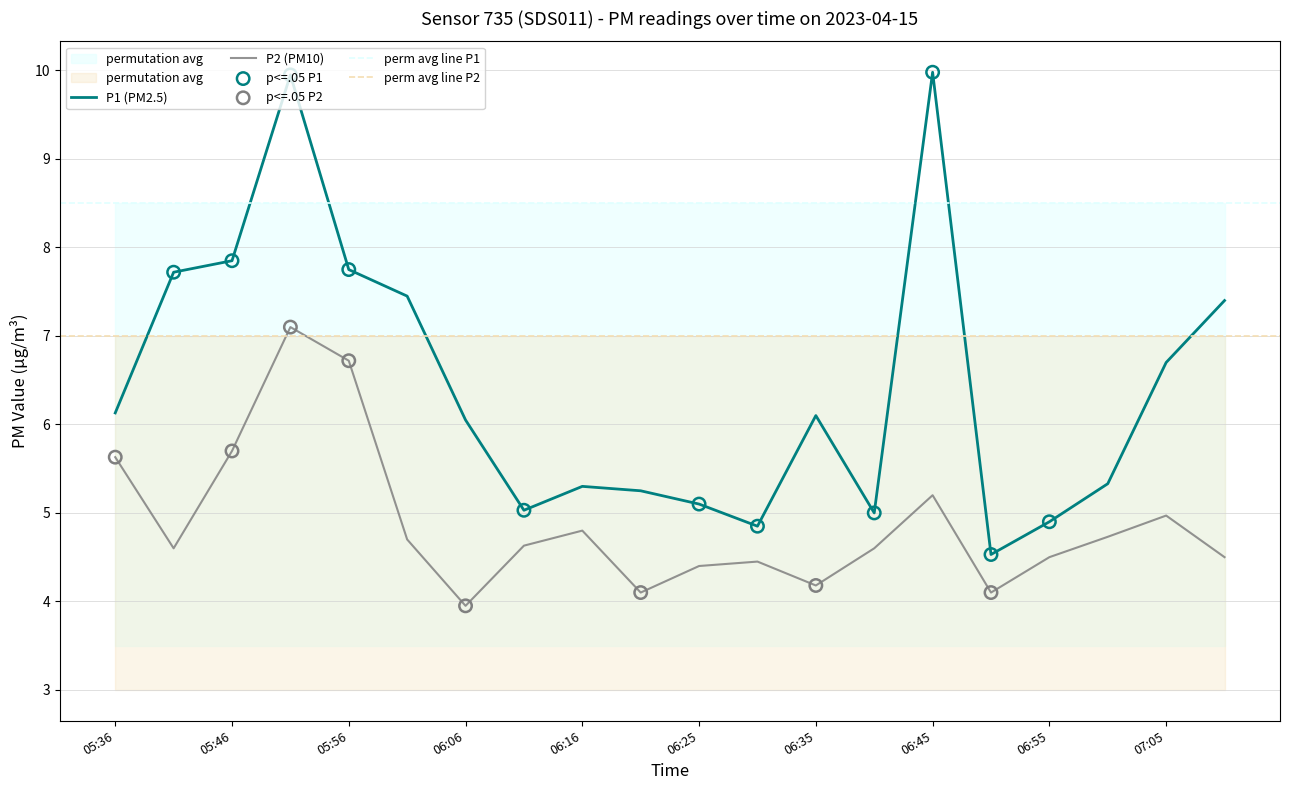

Which series contains the lowest Y value?

P2